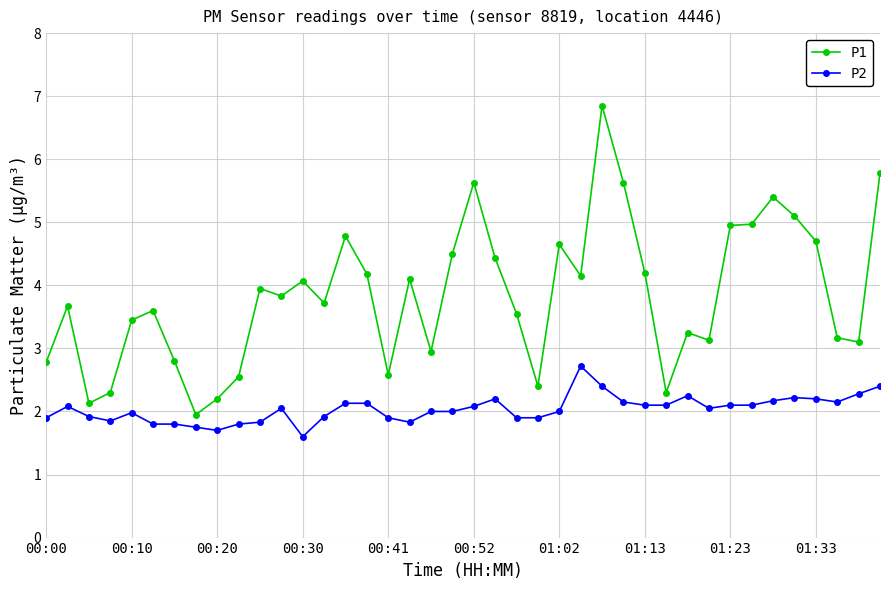

How many values in the P1 series exceed 3?

29